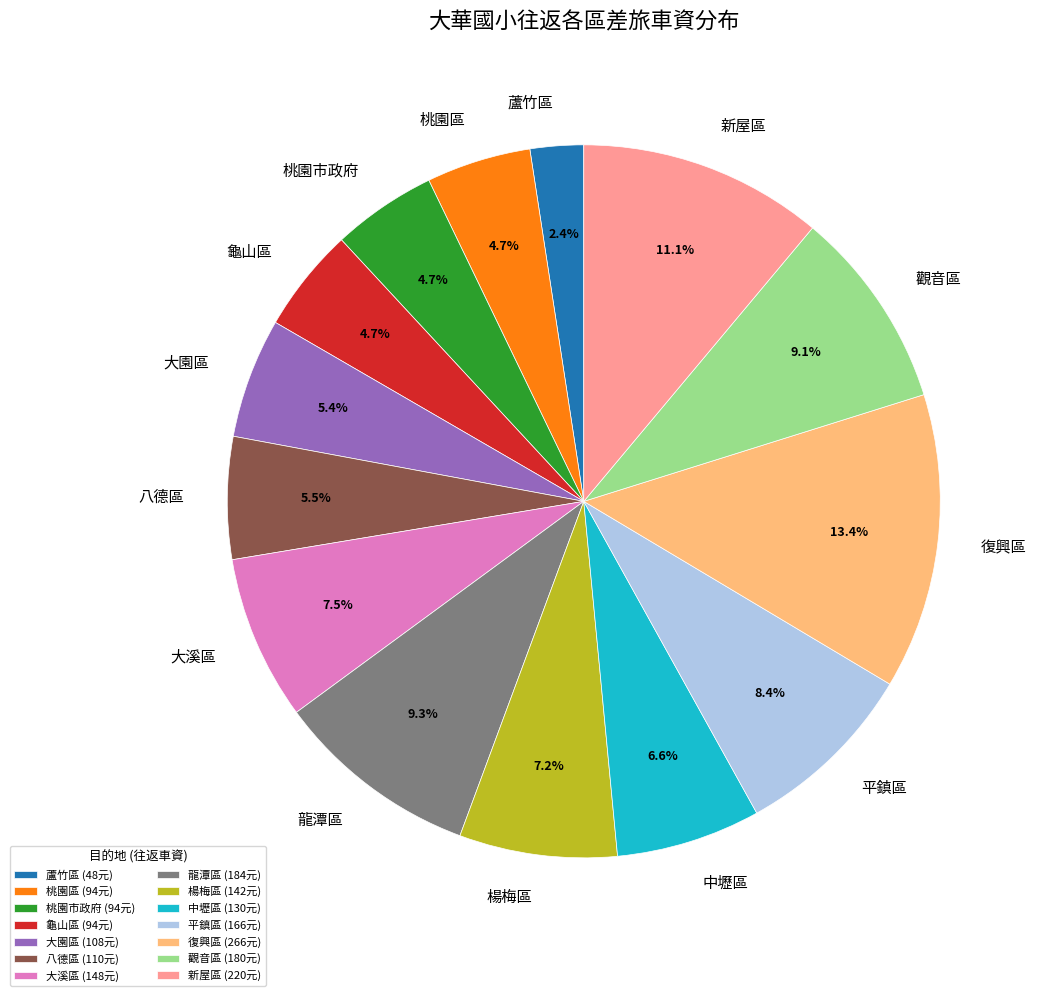

To the nearest percent, what is the difference between the 復興區 and 龍潭區 slice percentages?

4%